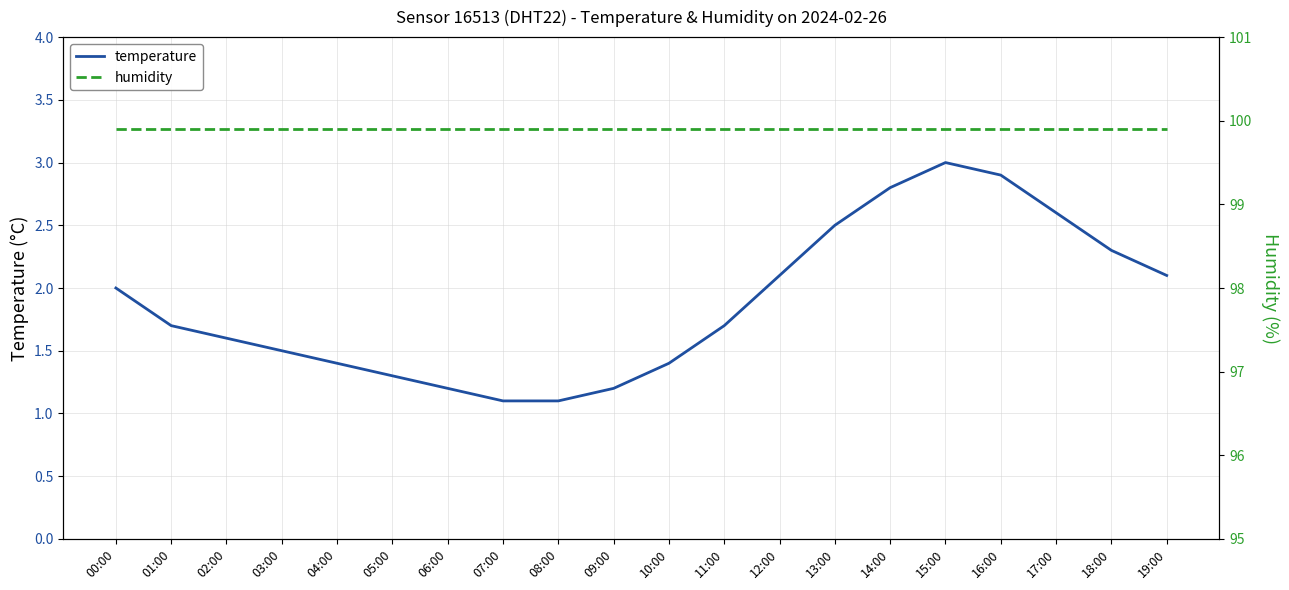

The humidity series shows 99.9 at 00:00. True or false?

True